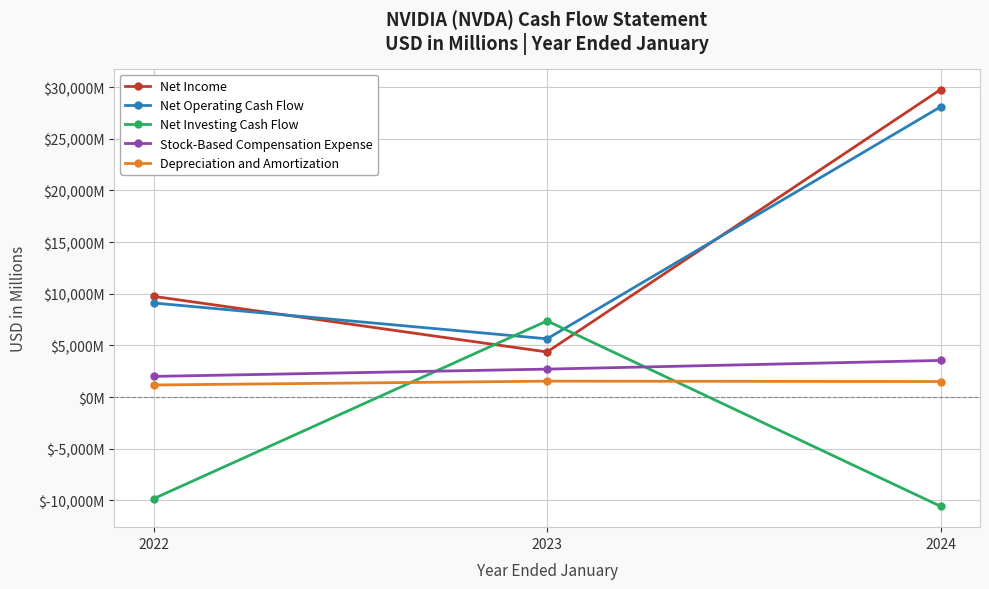

Rank the series at 2024 from lowest to highest value.

Net Investing Cash Flow, Depreciation and Amortization, Stock-Based Compensation Expense, Net Operating Cash Flow, Net Income